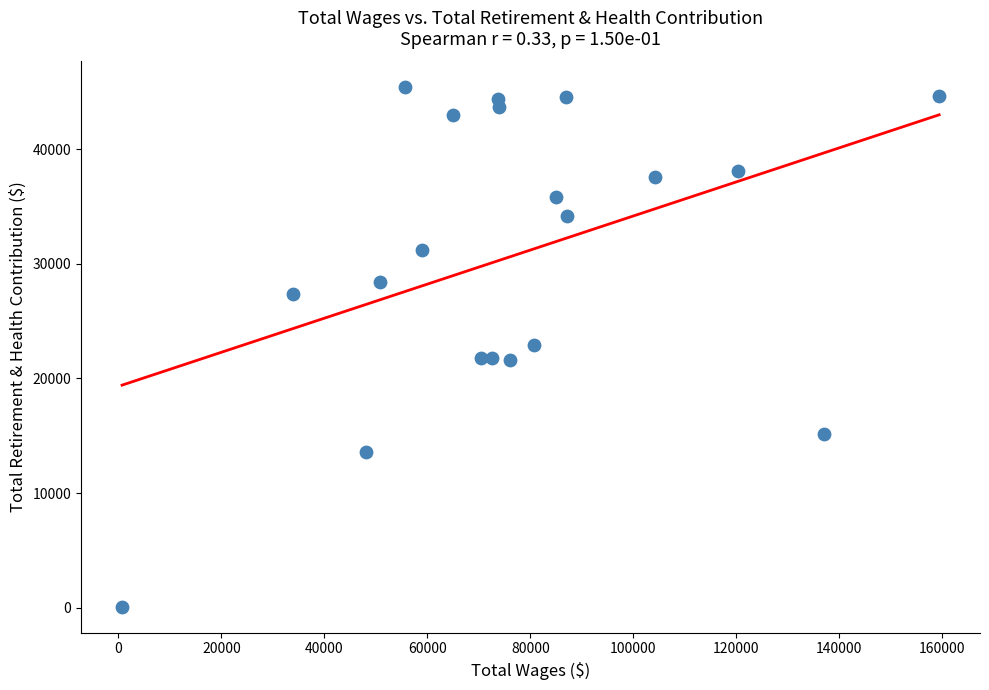

What is the range of X values (max minus min)?

158646